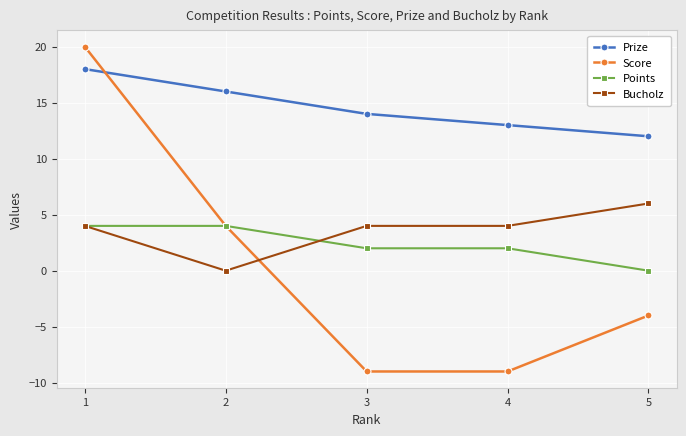

Does the chart have visible grid lines?

Yes